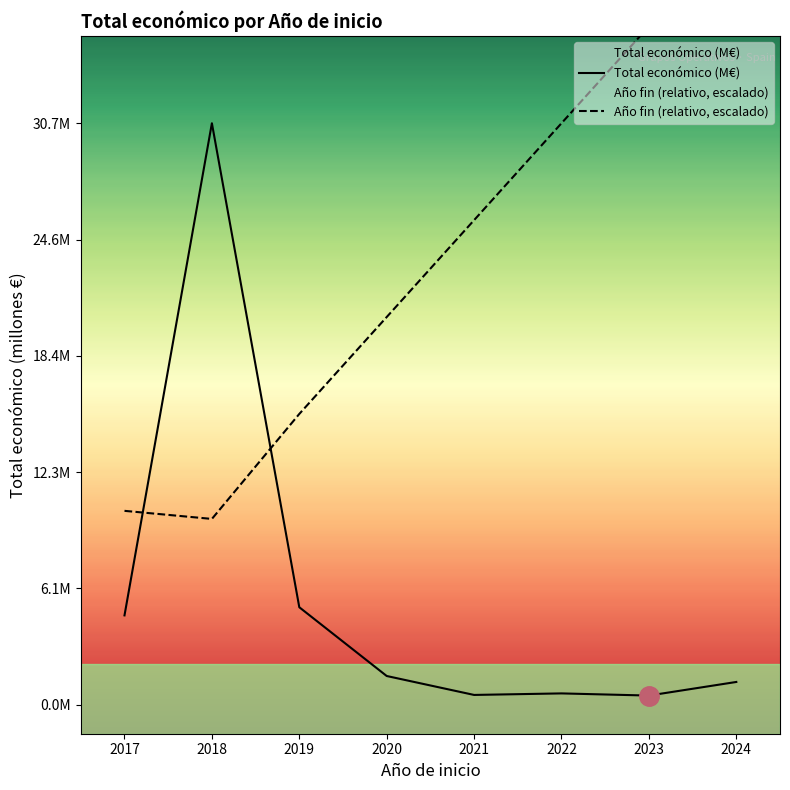

What is the maximum value shown in the chart?

43.5